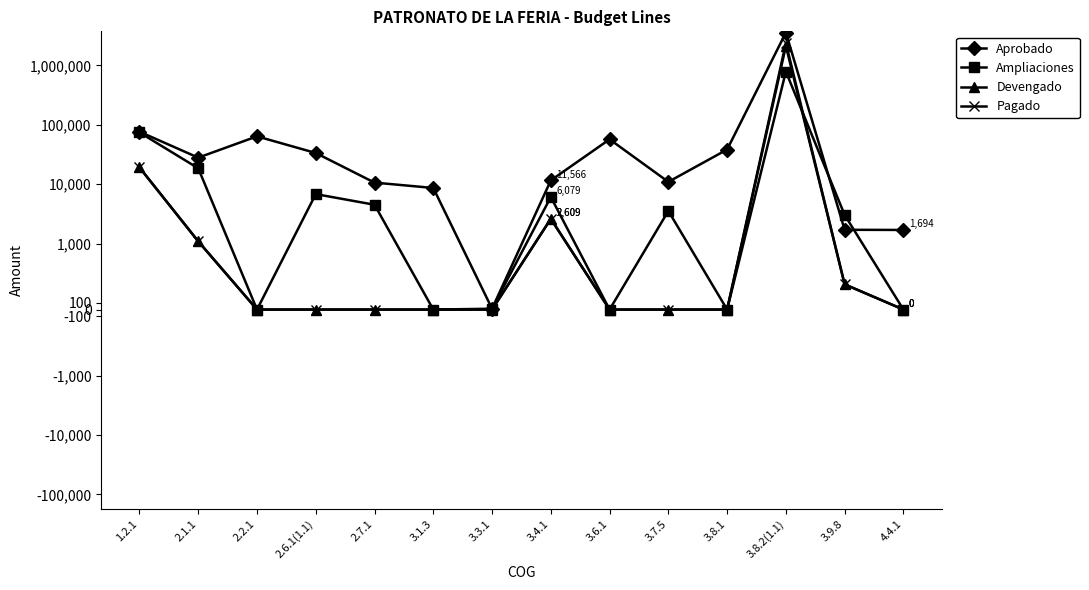

Reading left to right, extract all data points from this chart.

Aprobado: 1.2.1=76384.8	2.1.1=27930.5	2.2.1=63779.7	2.6.1(1.1)=33456.2	2.7.1=10613.6	3.1.3=8626.1	3.3.1=12.4	3.4.1=11565.6	3.6.1=56833.4	3.7.5=10927.3	3.8.1=38245.4	3.8.2(1.1)=3559125.6	3.9.8=1705.7	4.4.1=1693.9
Ampliaciones: 1.2.1=74160.0	2.1.1=18500.0	2.2.1=0.0	2.6.1(1.1)=6800.0	2.7.1=4500.0	3.1.3=0.0	3.3.1=12.4	3.4.1=6078.8	3.6.1=0.0	3.7.5=3540.0	3.8.1=0.0	3.8.2(1.1)=786196.6	3.9.8=3033.7	4.4.1=0.0
Devengado: 1.2.1=19095.4	2.1.1=1090.0	2.2.1=0.0	2.6.1(1.1)=0.0	2.7.1=0.0	3.1.3=0.0	3.3.1=0.0	3.4.1=2609.0	3.6.1=0.0	3.7.5=0.0	3.8.1=0.0	3.8.2(1.1)=2111127.0	3.9.8=382.0	4.4.1=0.0
Pagado: 1.2.1=19095.4	2.1.1=1090.0	2.2.1=0.0	2.6.1(1.1)=0.0	2.7.1=0.0	3.1.3=0.0	3.3.1=0.0	3.4.1=2609.0	3.6.1=0.0	3.7.5=0.0	3.8.1=0.0	3.8.2(1.1)=2377727.0	3.9.8=382.0	4.4.1=0.0